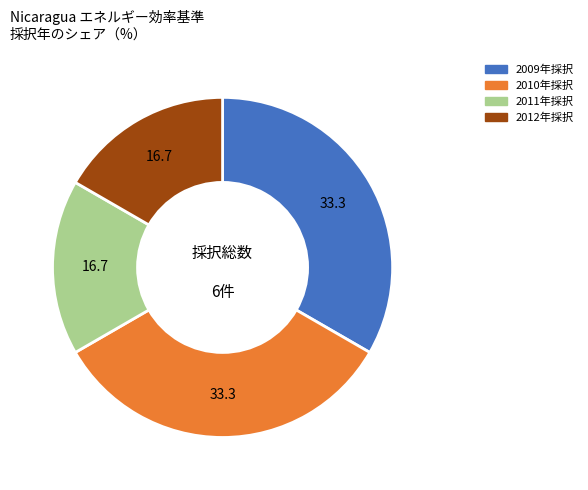

How many segments does this pie chart have?

4